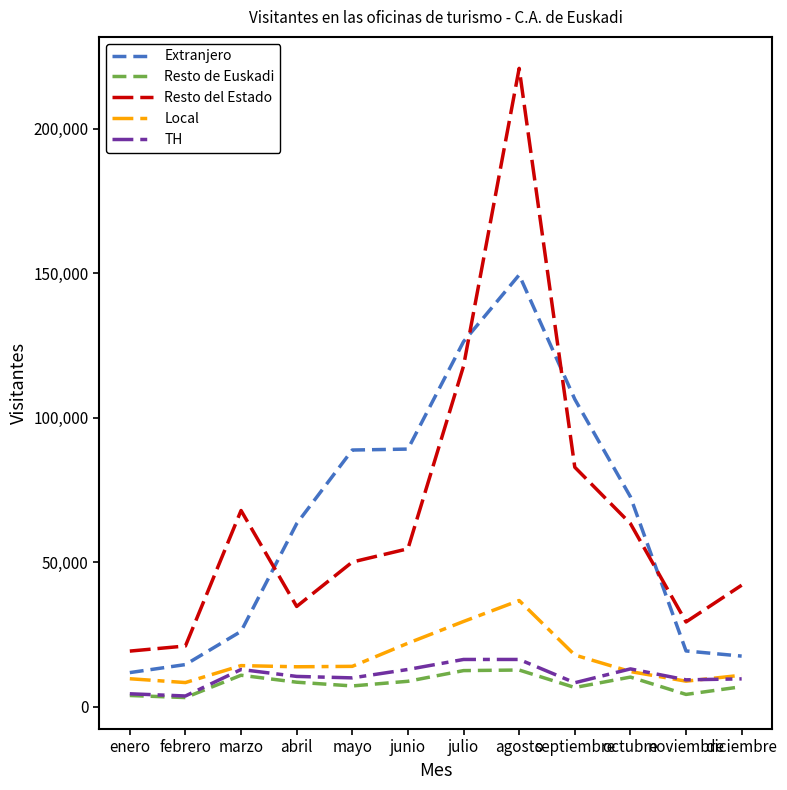

Count the number of categories in the chart.

12